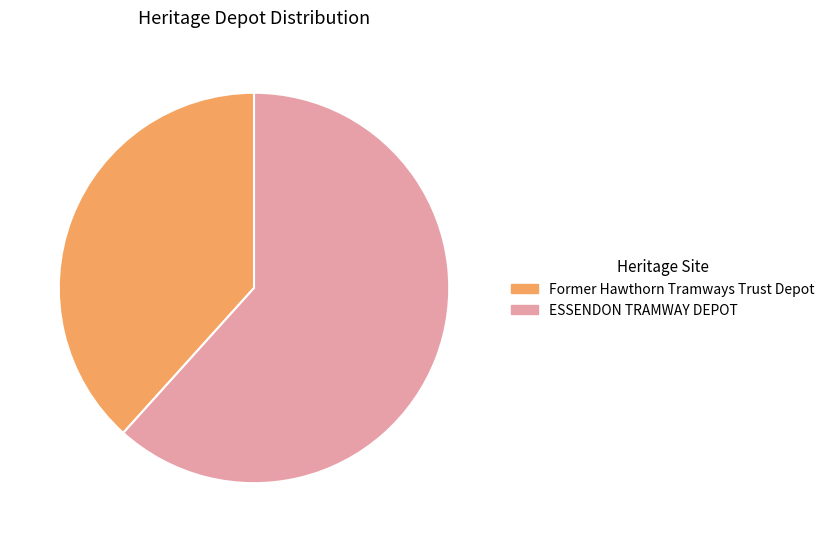

Which has a higher value, ESSENDON TRAMWAY DEPOT or Former Hawthorn Tramways Trust Depot?

ESSENDON TRAMWAY DEPOT